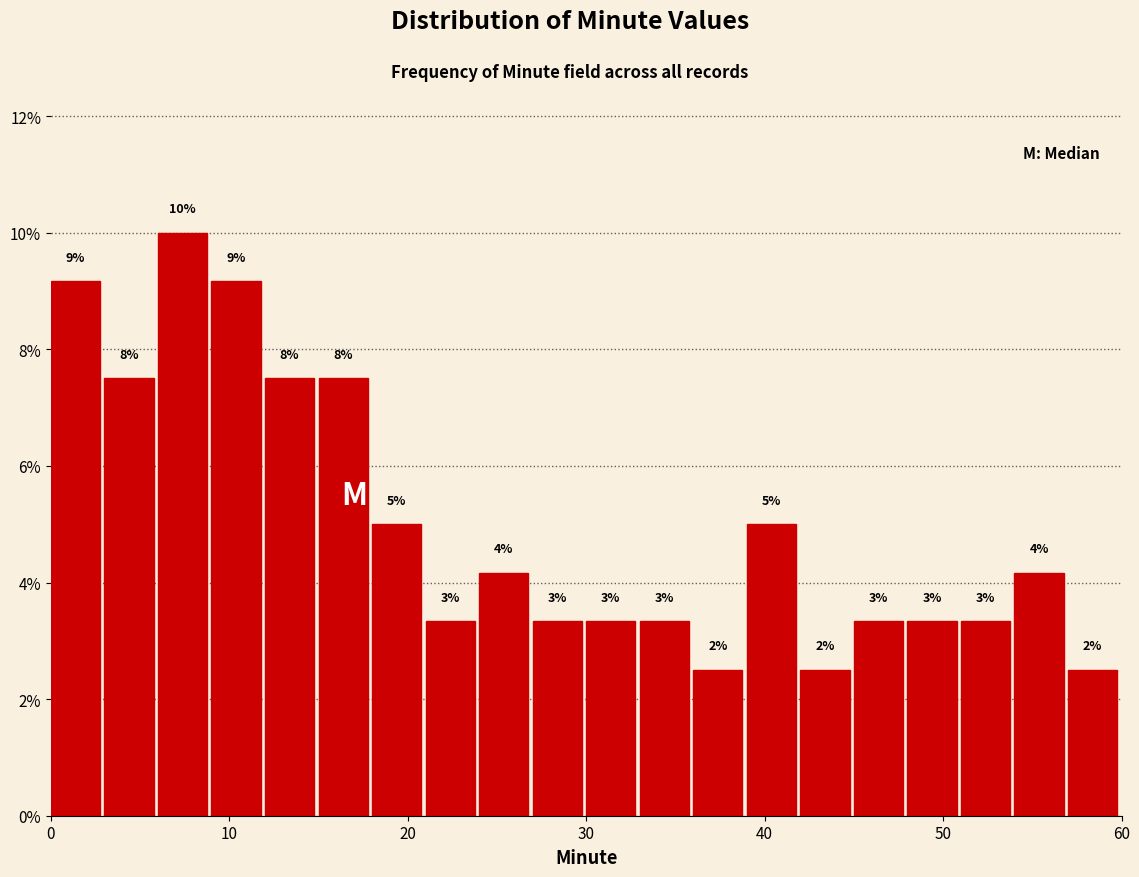

Around what value on the x-axis is the tallest bar? Give the approximate position of its centre, as read against the axis.

7